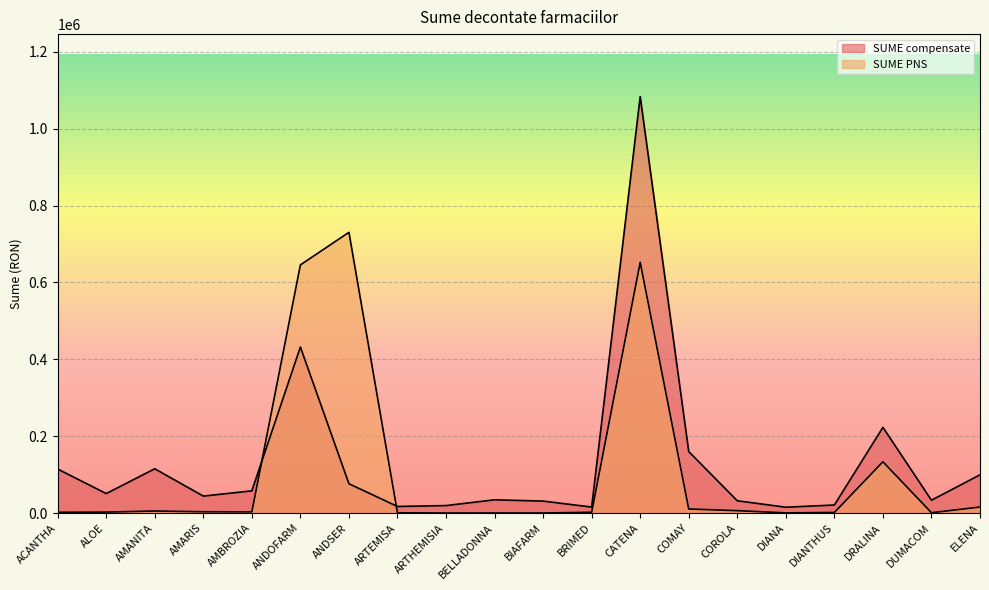

How many series are shown in this chart?

2